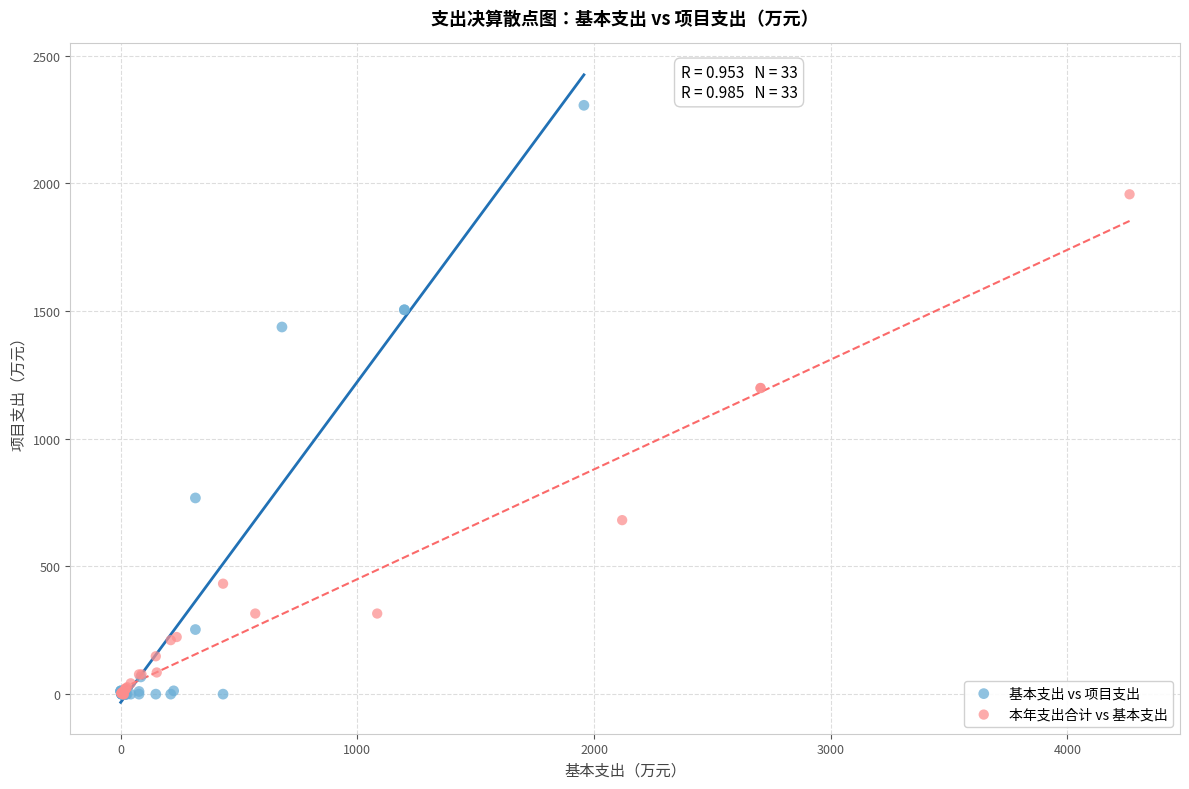

Which series contains the highest Y value?

基本支出 vs 项目支出